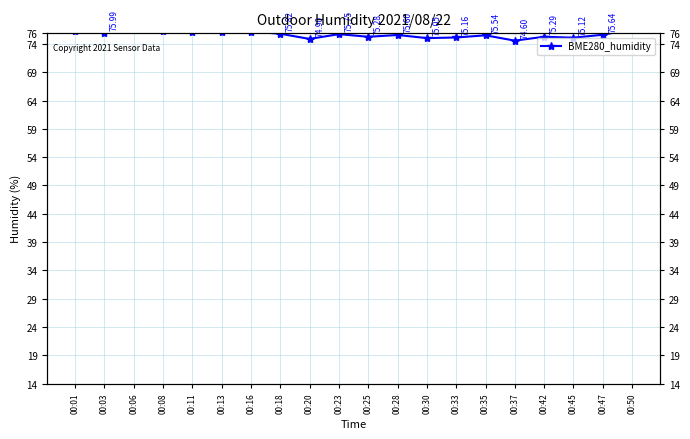

How many data points are less than 75?

2